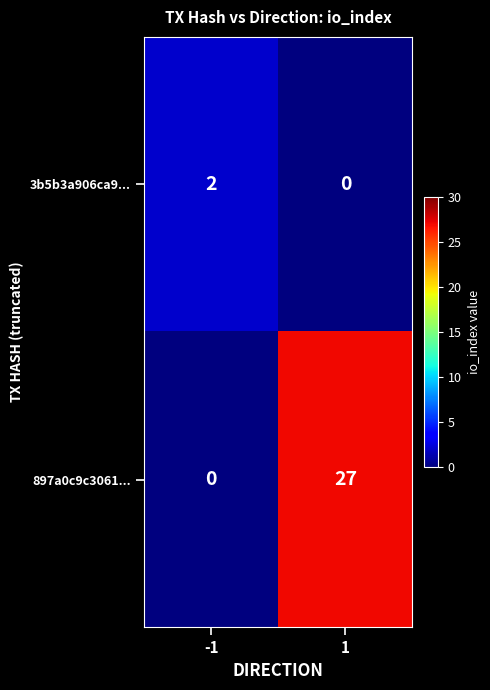

Which category has the highest value across all series?

1